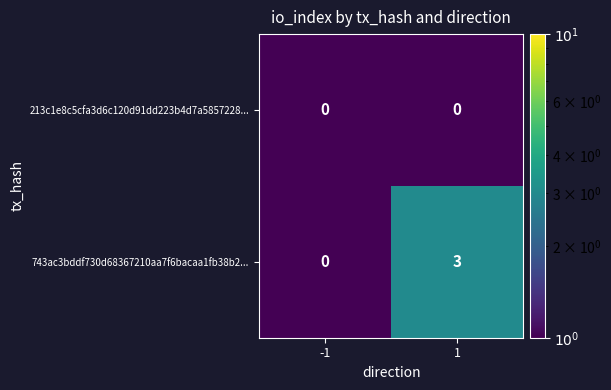

Rank the series by their average value, from lowest to highest.

213c1e8c5cfa3d6c120d91dd223b4d7a5857228..., 743ac3bddf730d68367210aa7f6bacaa1fb38b2...